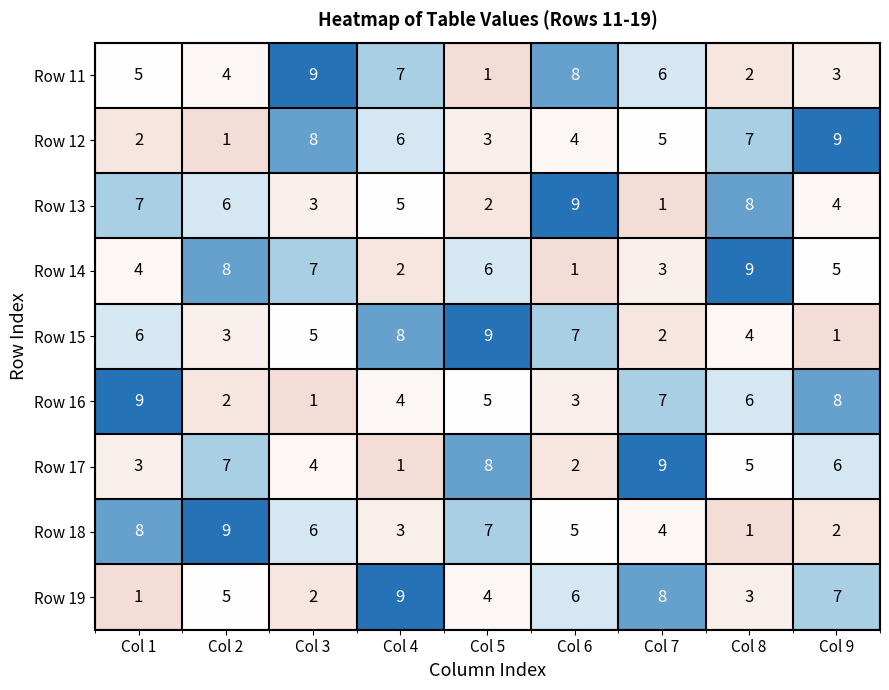

True or false: Row 15 has a value of 2 at Col 7.

True